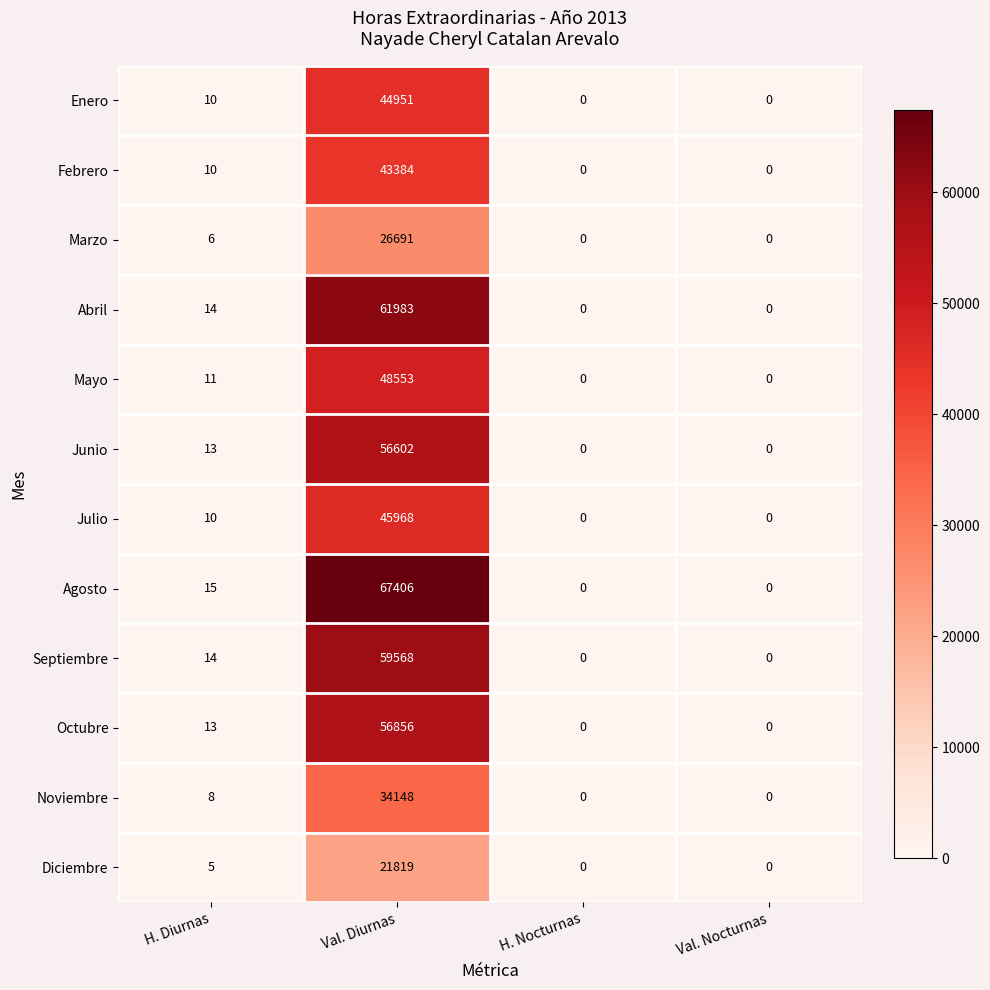

What is the maximum value shown in the chart?

67406